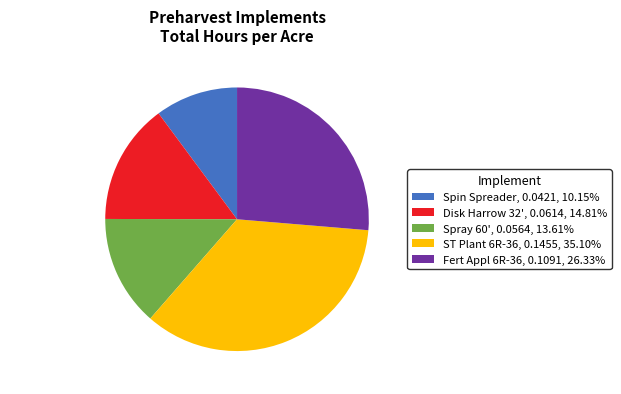

What is the ratio of the value at Spin Spreader to the value at ST Plant 6R-36?

0.3